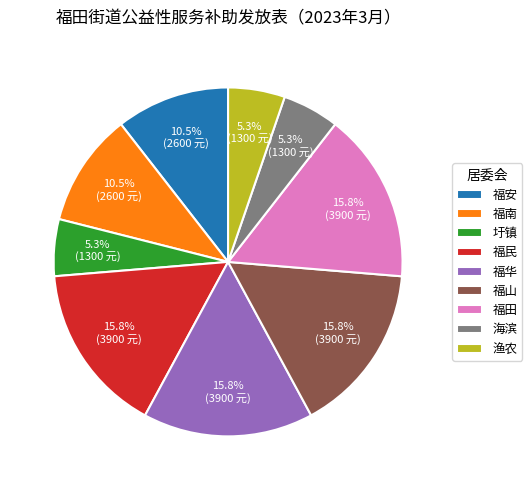

What percentage is NOT represented by 福南?

89.5%